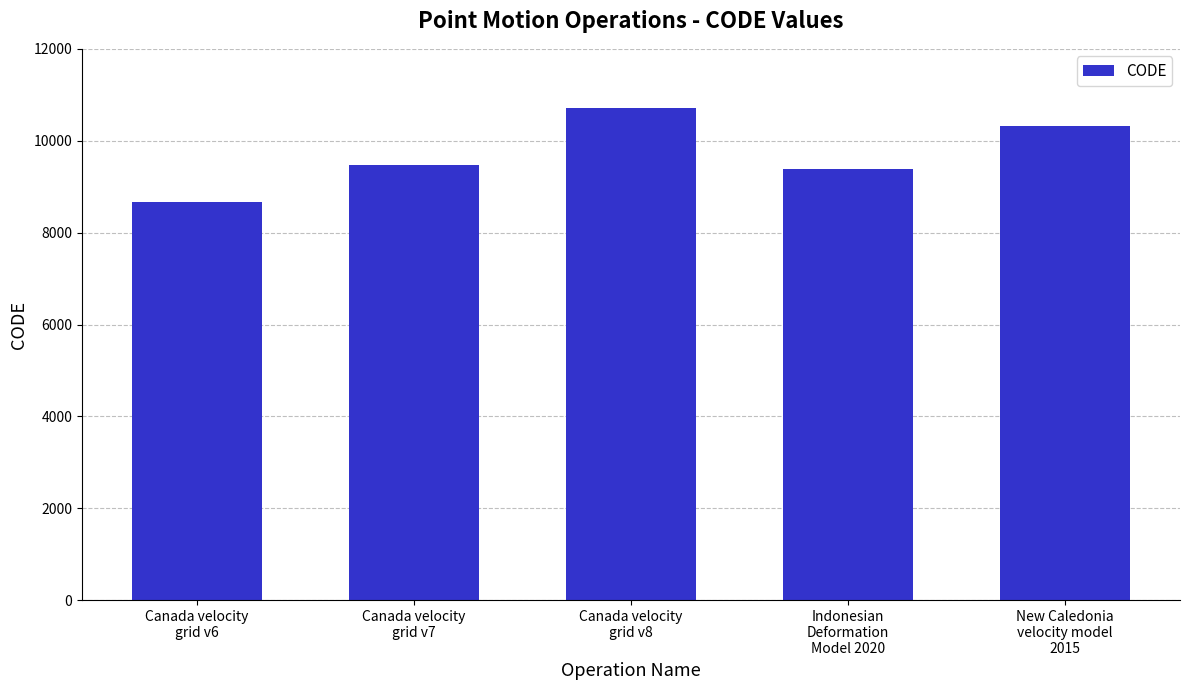

Approximately how many times larger is the value at New Caledonia
velocity model
2015 compared to Indonesian
Deformation
Model 2020?

1.1